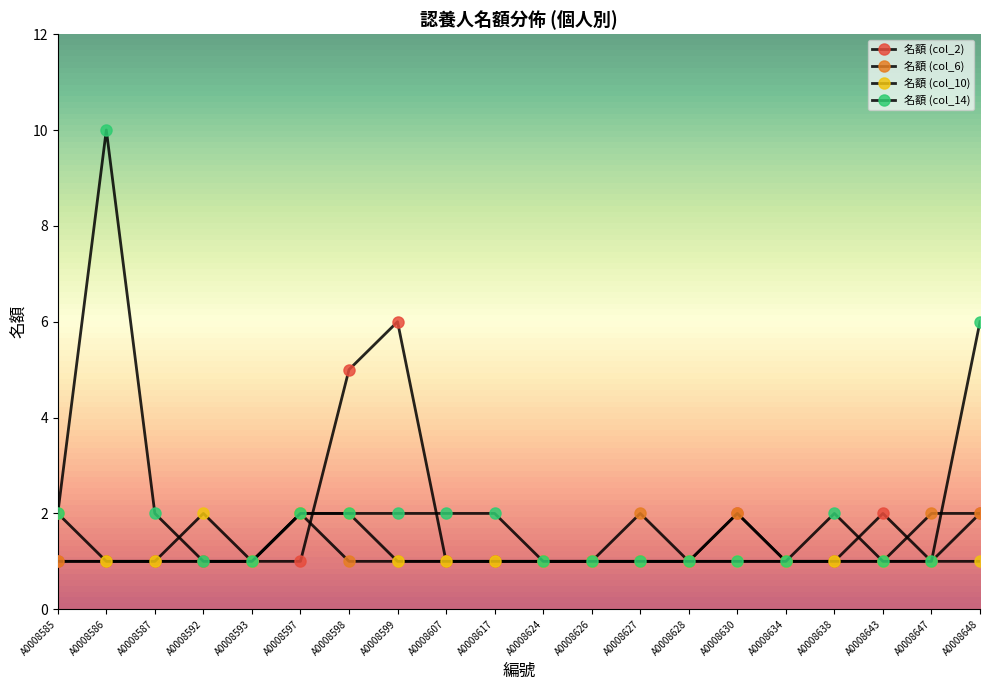

Is it true that 名額 (col_14) equals 1 at A0008593?

False